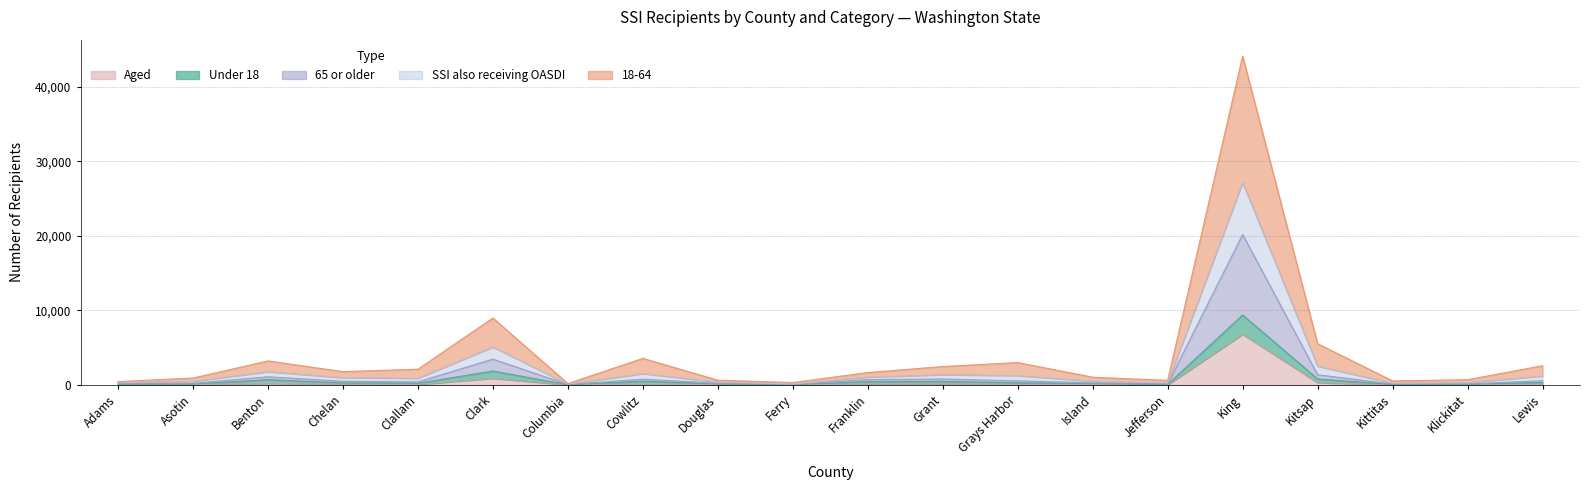

At which category does the chart reach its minimum across all series?

Ferry